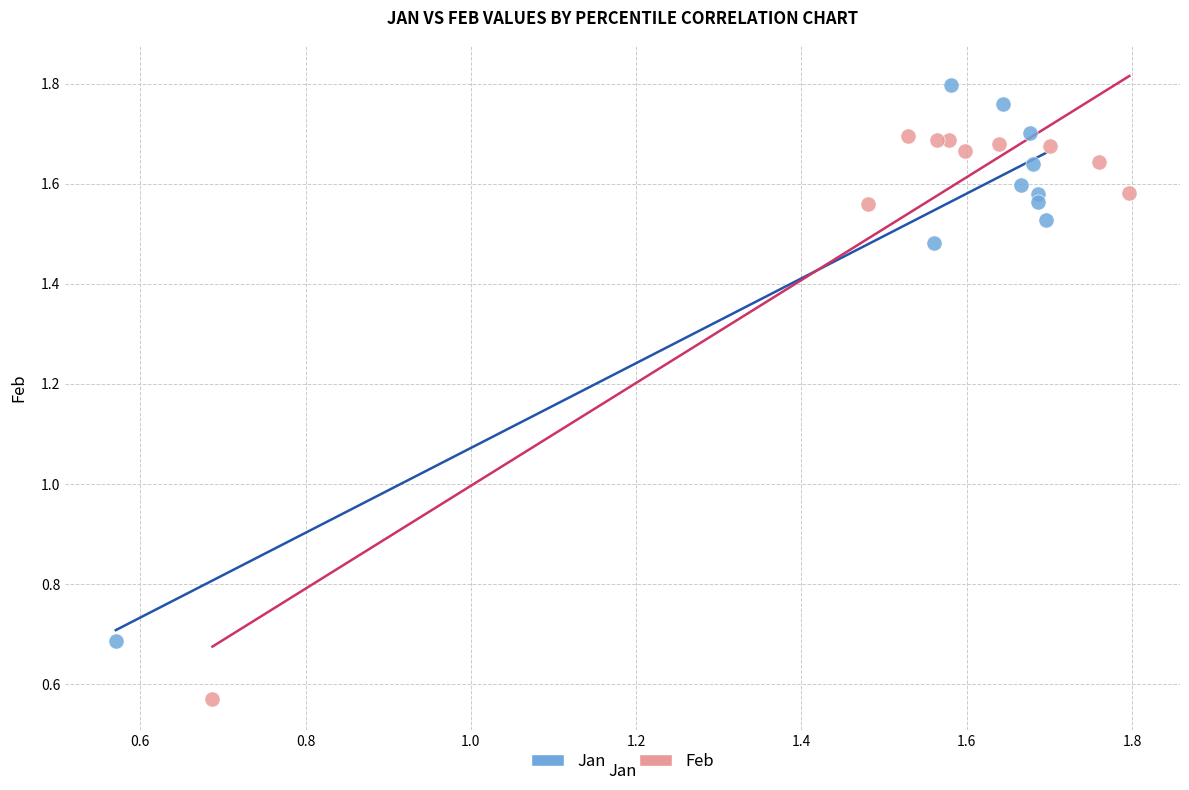

What are all the series names shown in the legend?

Jan, Feb